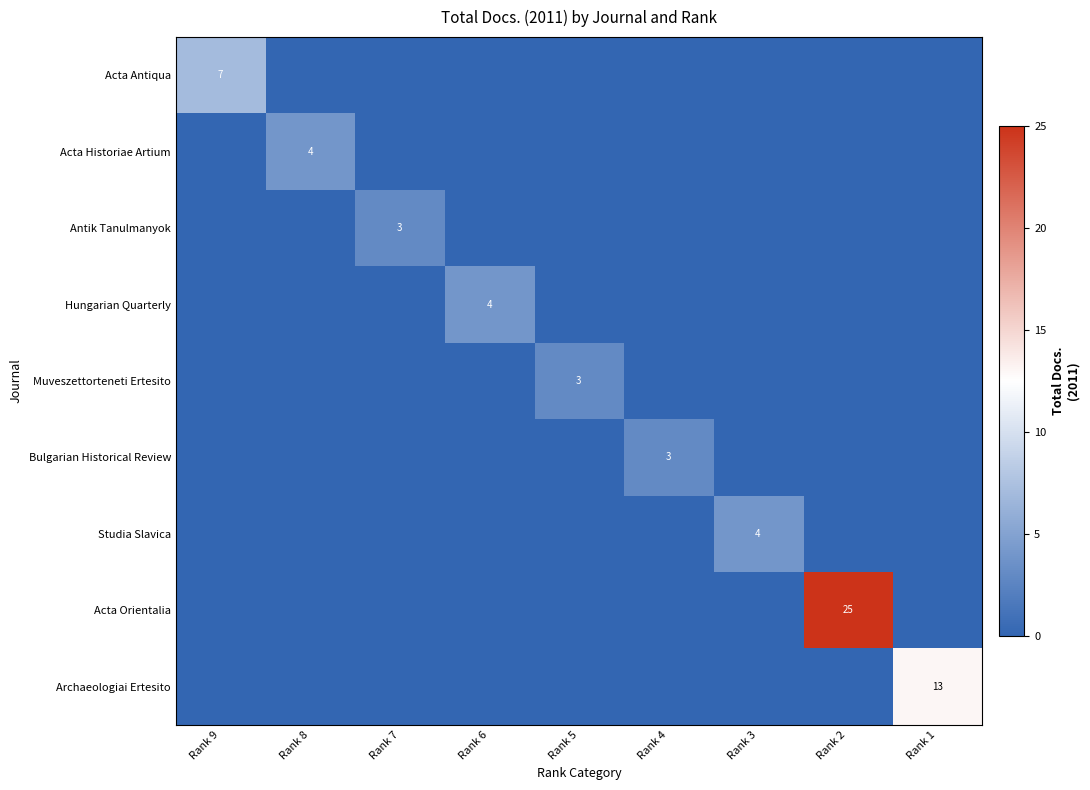

True or false: Bulgarian Historical Review has a value of 4 at Rank 4.

False